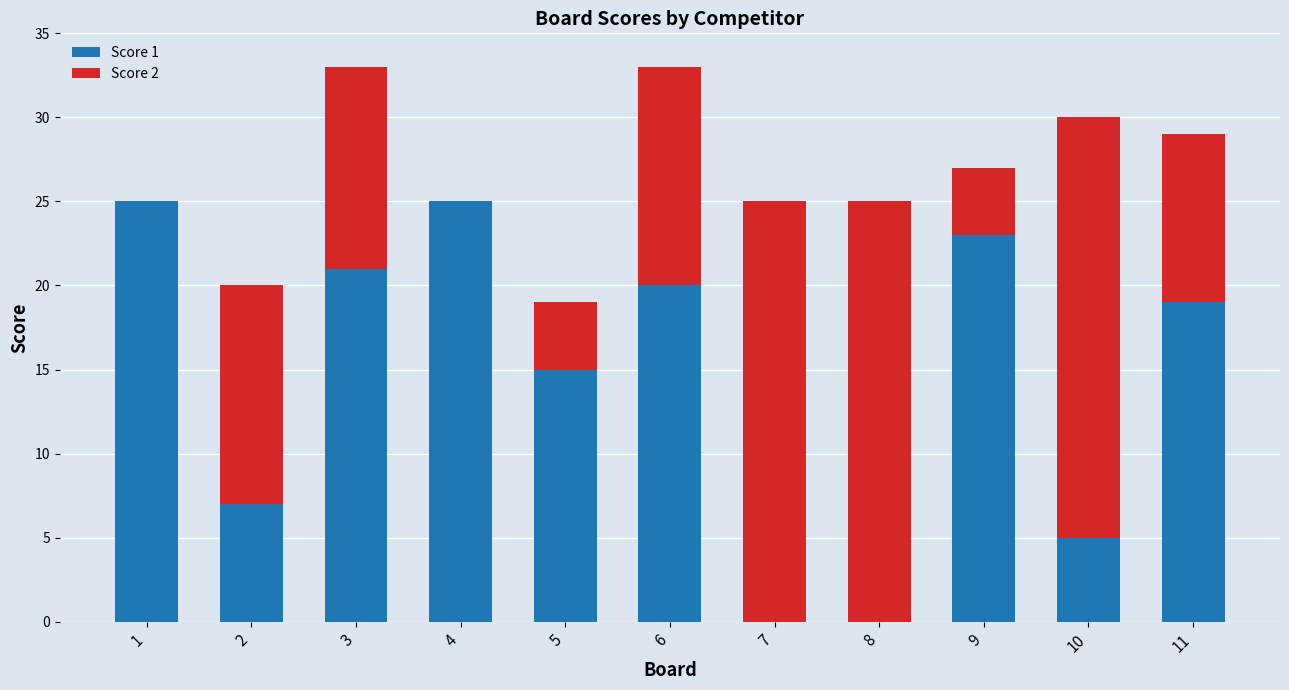

At which label does Score 1 first exceed 19?

1